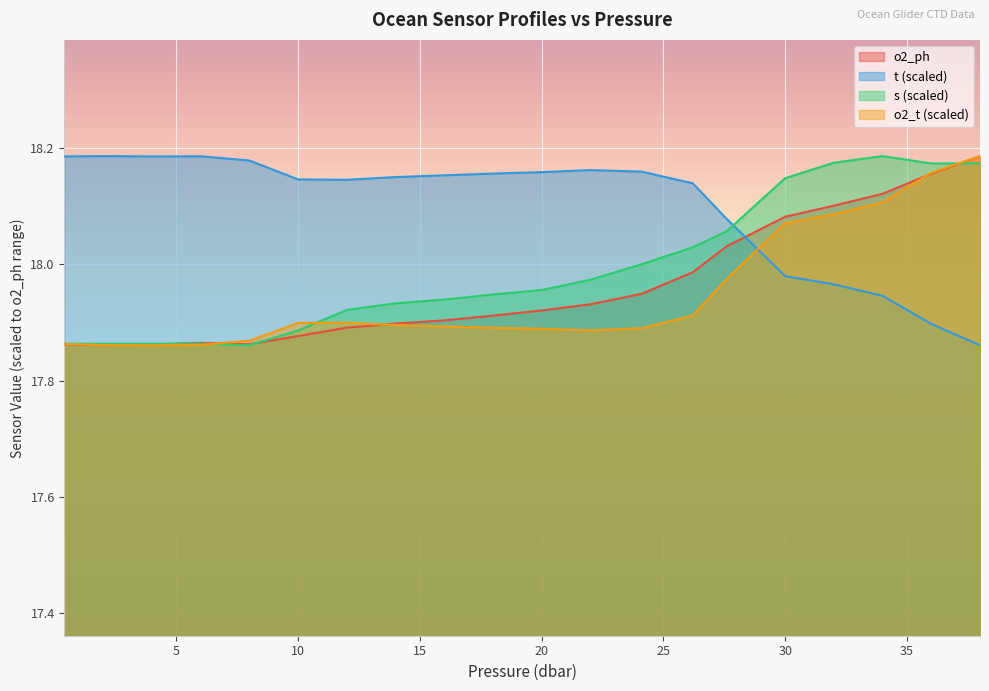

Does the chart display data point markers on the line(s)?

No